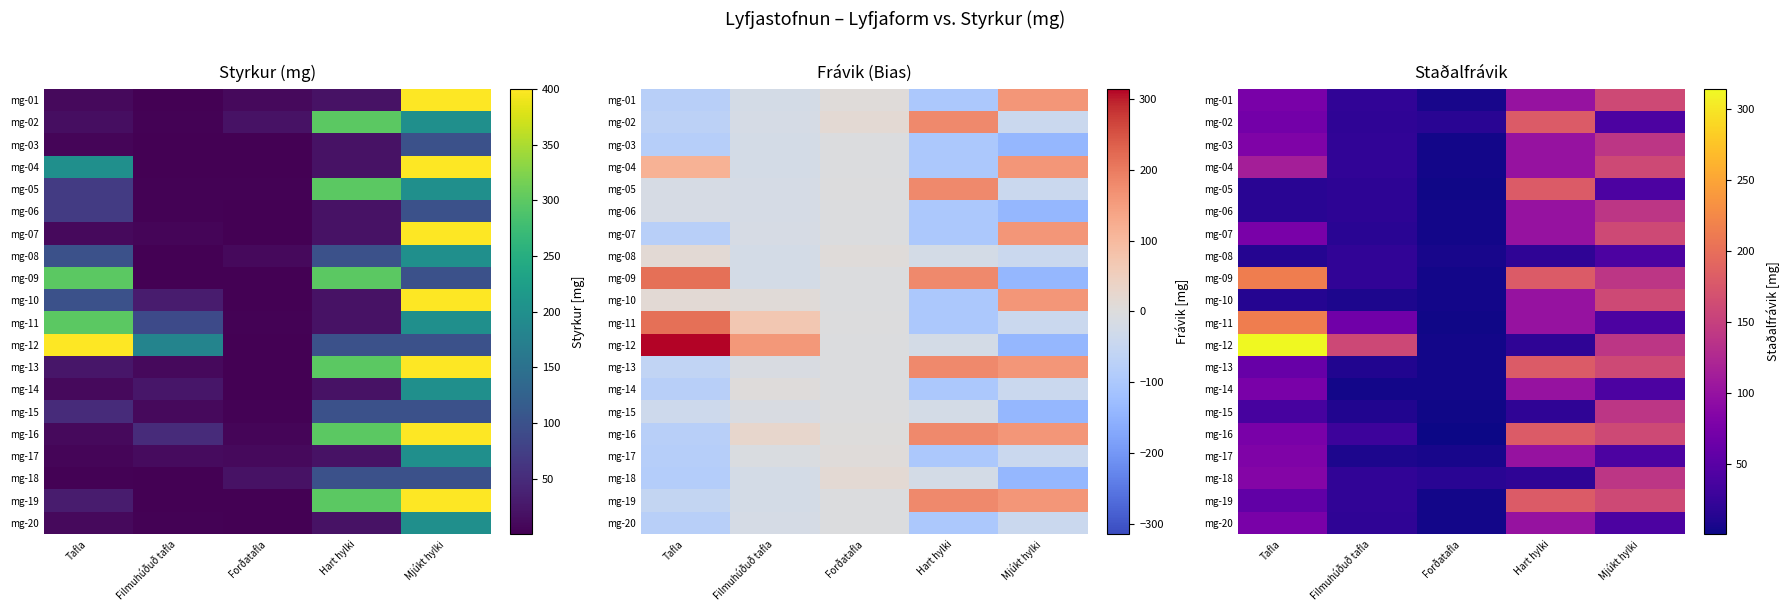

At how many categories does at least one series exceed 88?

4